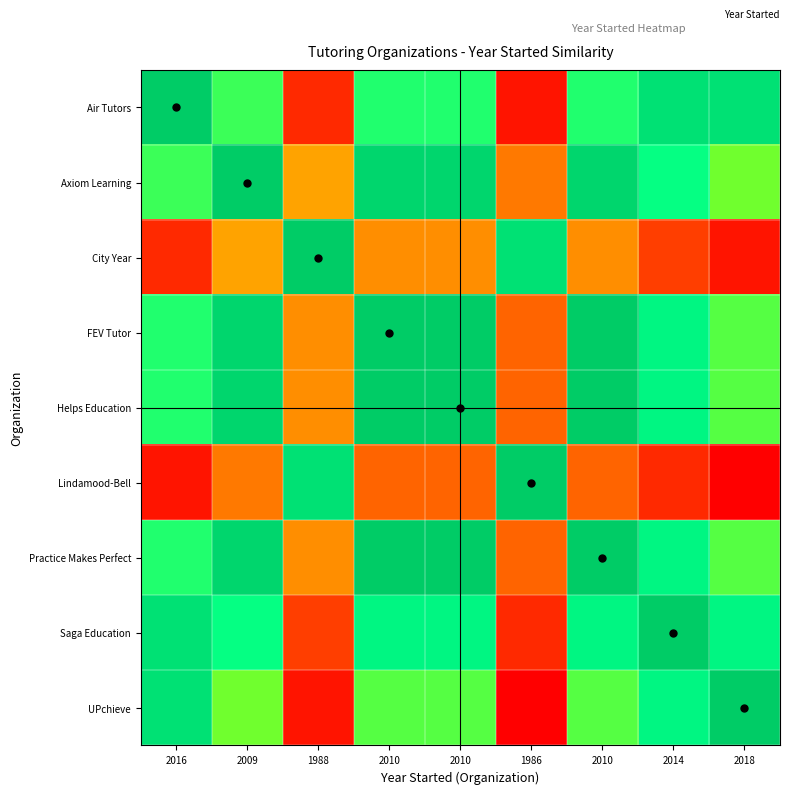

Which category has the highest value across all series?

2018